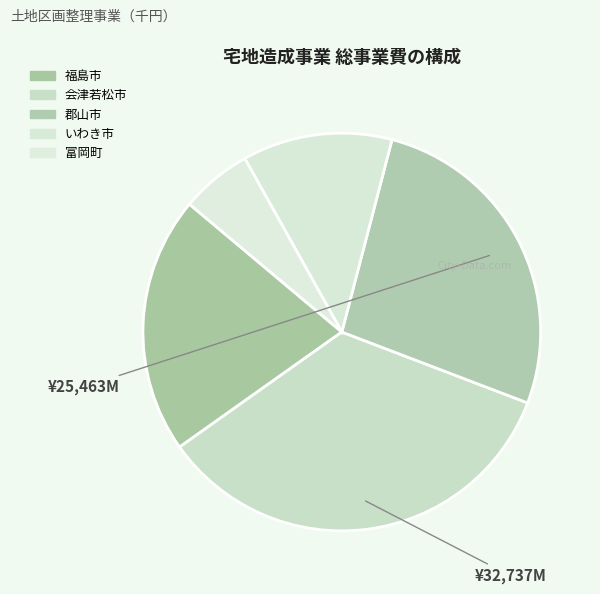

Count the number of slices in the pie.

5